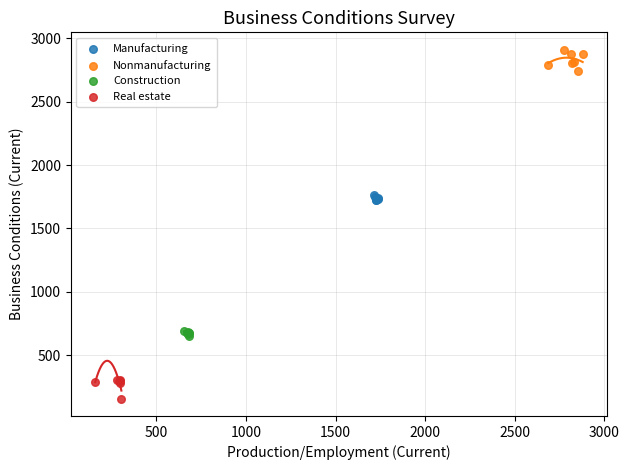

Which series reaches the maximum Y coordinate?

Nonmanufacturing